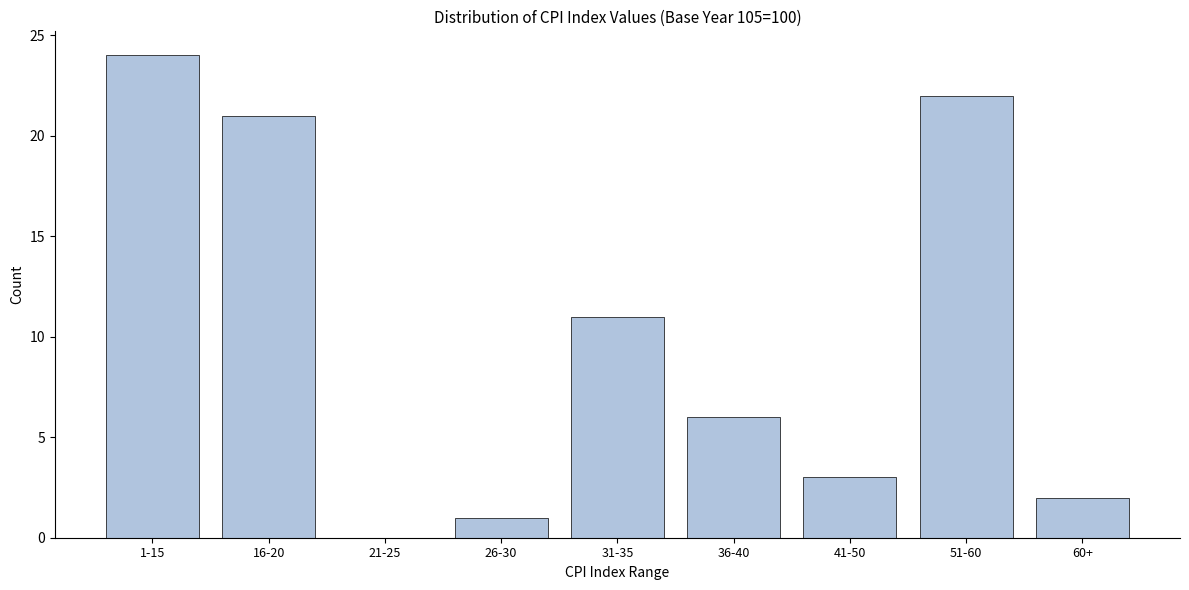

Reading left to right, what are all the values shown in this chart?

1-15=24	16-20=21	21-25=0	26-30=1	31-35=11	36-40=6	41-50=3	51-60=22	60+=2